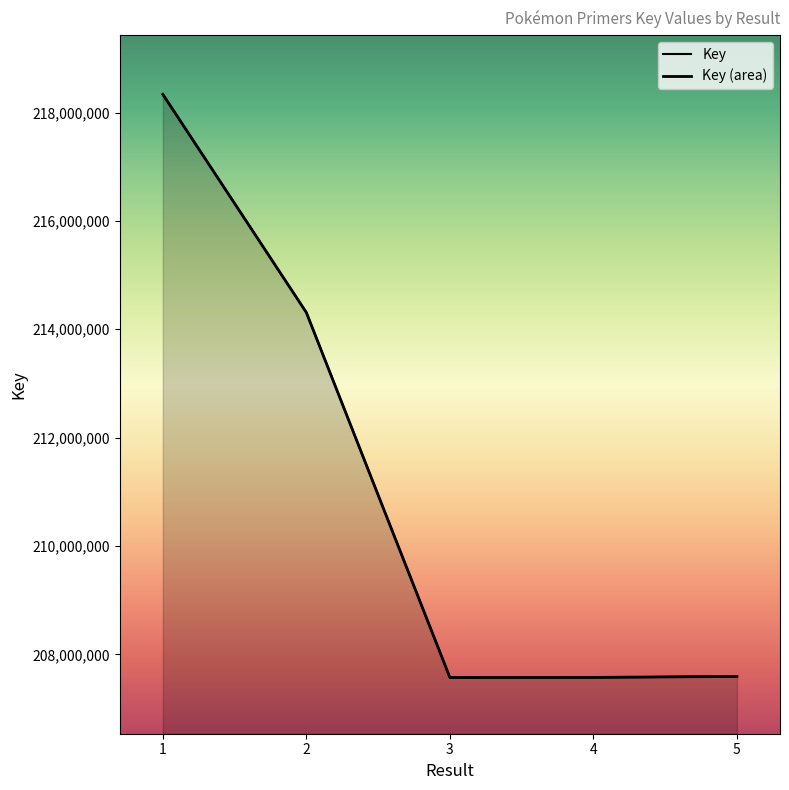

Rank the series by their maximum value, from highest to lowest.

Key, Key (area)